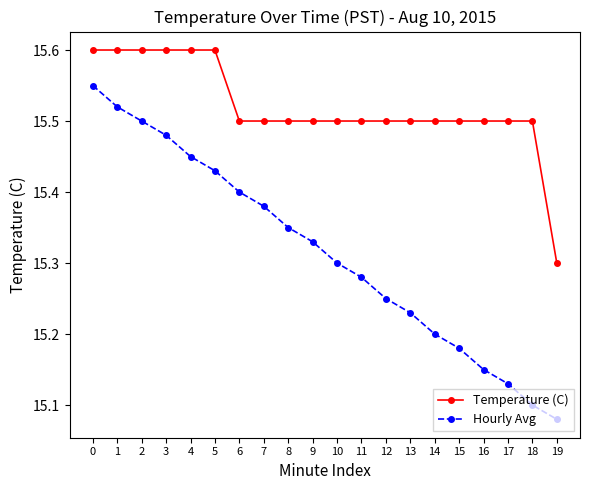

Which series has the largest range (max minus min)?

Hourly Avg